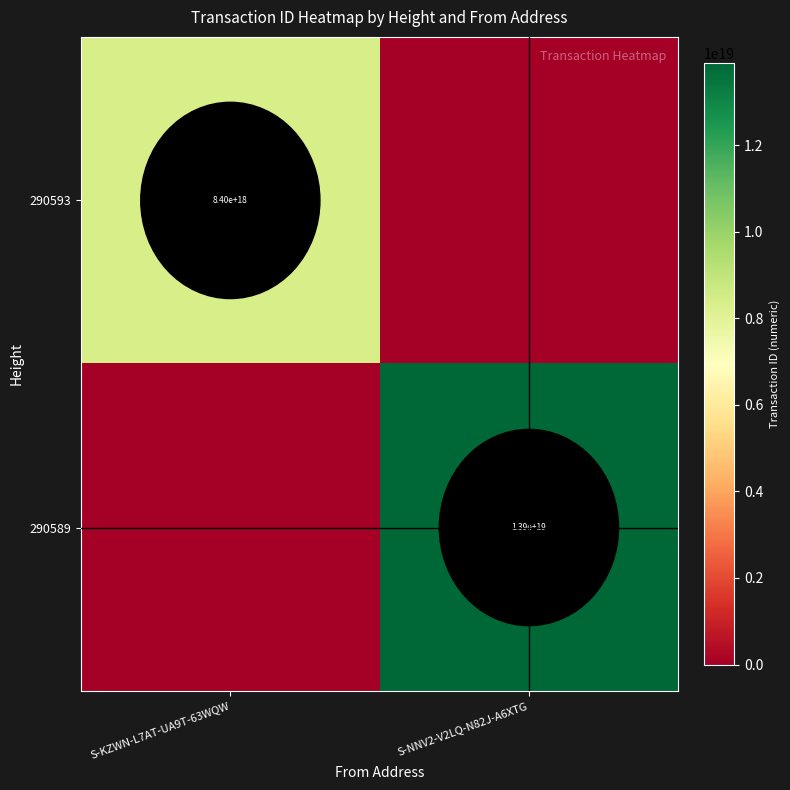

Is it true that 290589 equals 13900000000000000000 at S-NNV2-V2LQ-N82J-A6XTG?

True